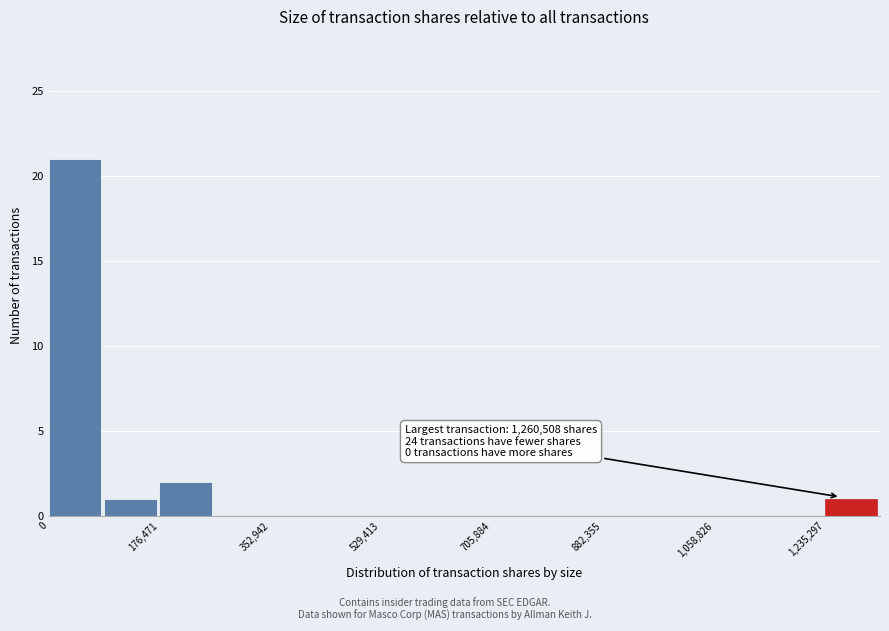

Which range on the x-axis has the tallest bar?

0 to 80000